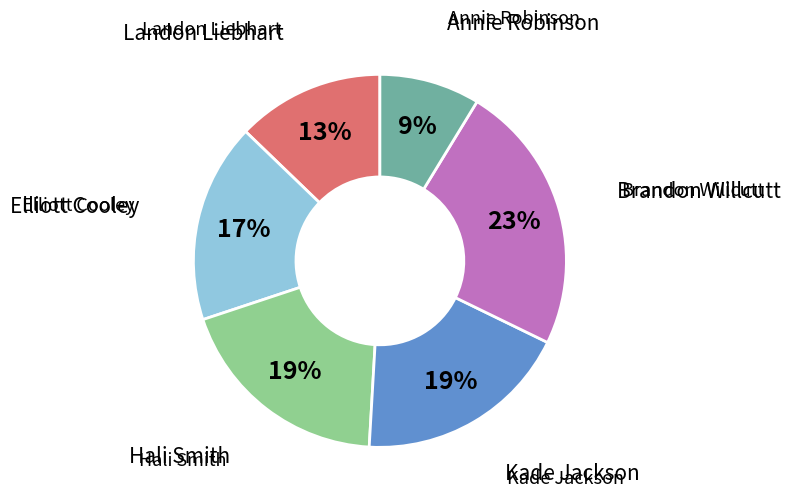

Is there any slice that represents more than half of the pie?

No